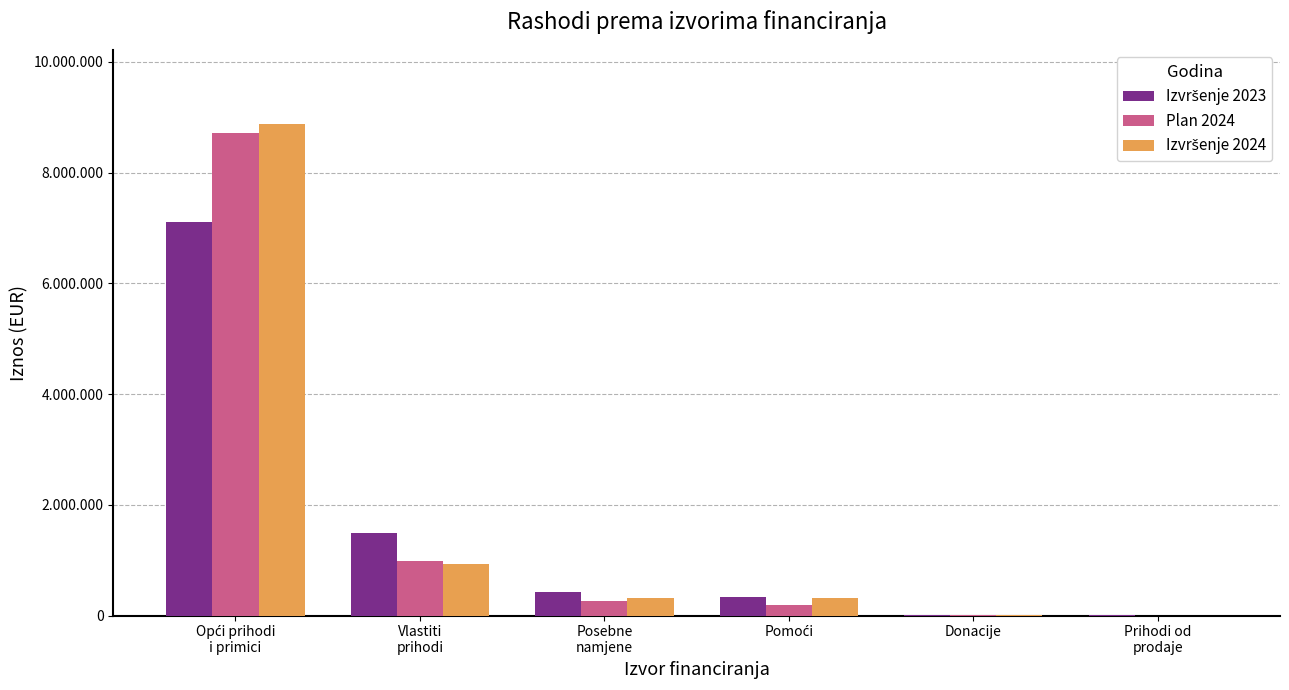

At which category does the chart reach its minimum across all series?

Prihodi od
prodaje